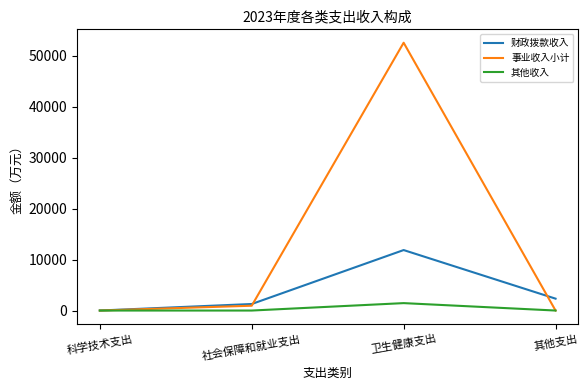

What position from the right is 科学技术支出?

4